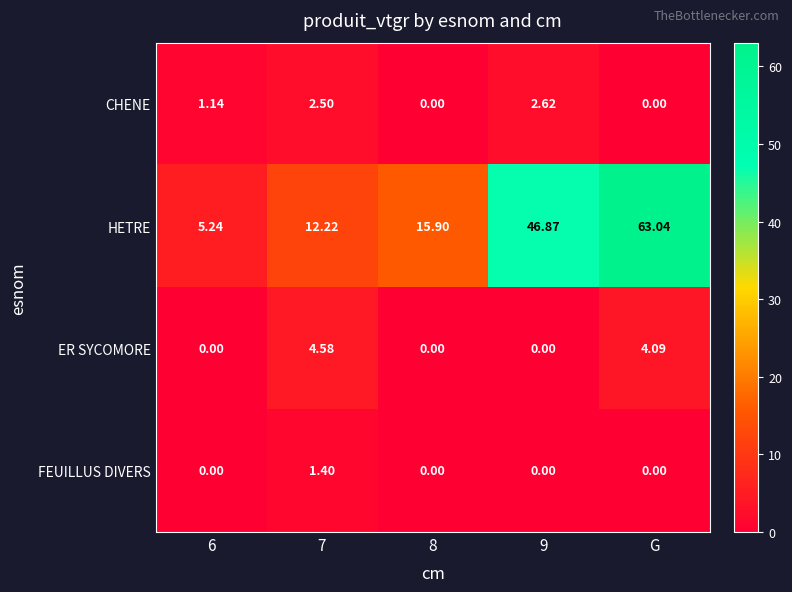

At how many categories does at least one series exceed 34?

2